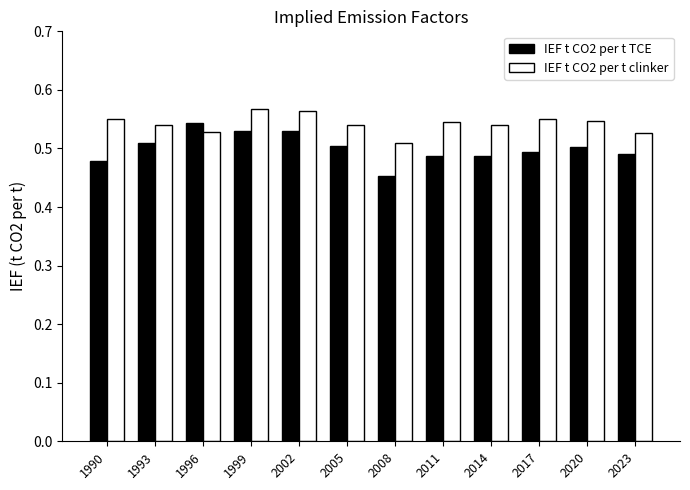

What is the difference between the maximum and minimum values in the IEF t CO2 per t TCE series?

0.1